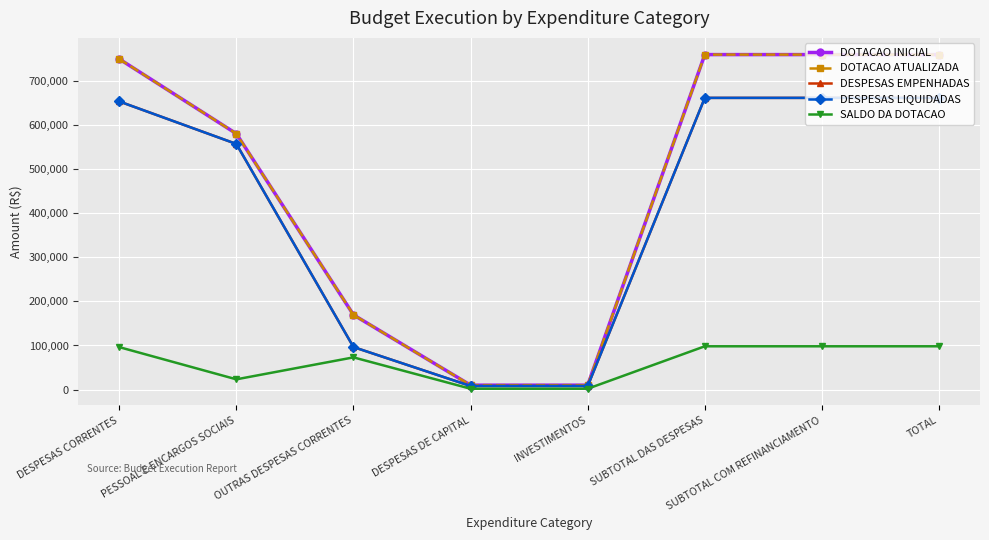

Between DESPESAS DE CAPITAL and SUBTOTAL DAS DESPESAS, which series saw the biggest shift?

DOTACAO INICIAL